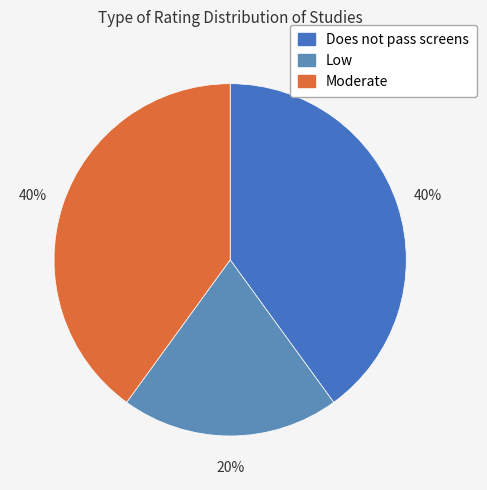

To the nearest percent, what is the combined percentage of Does not pass screens and Moderate?

80%